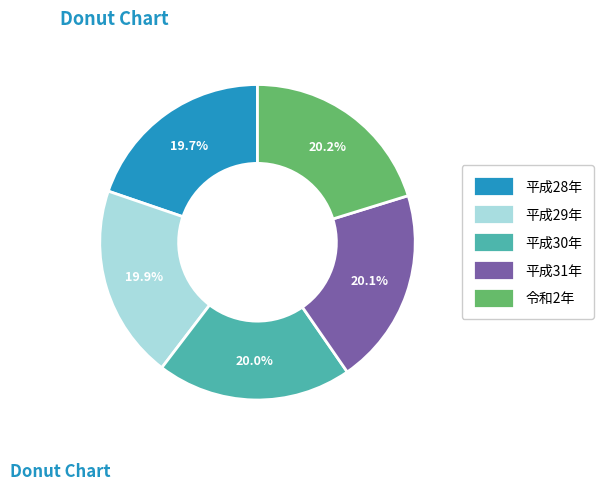

True or false: 平成29年 accounts for 20% of the total.

True